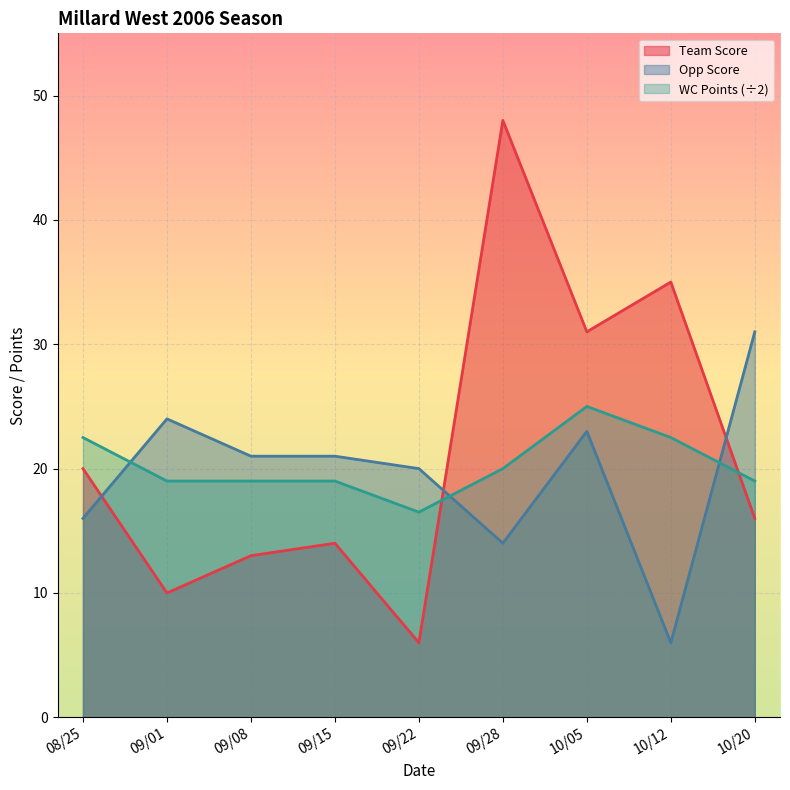

What position from the right is 09/28?

4